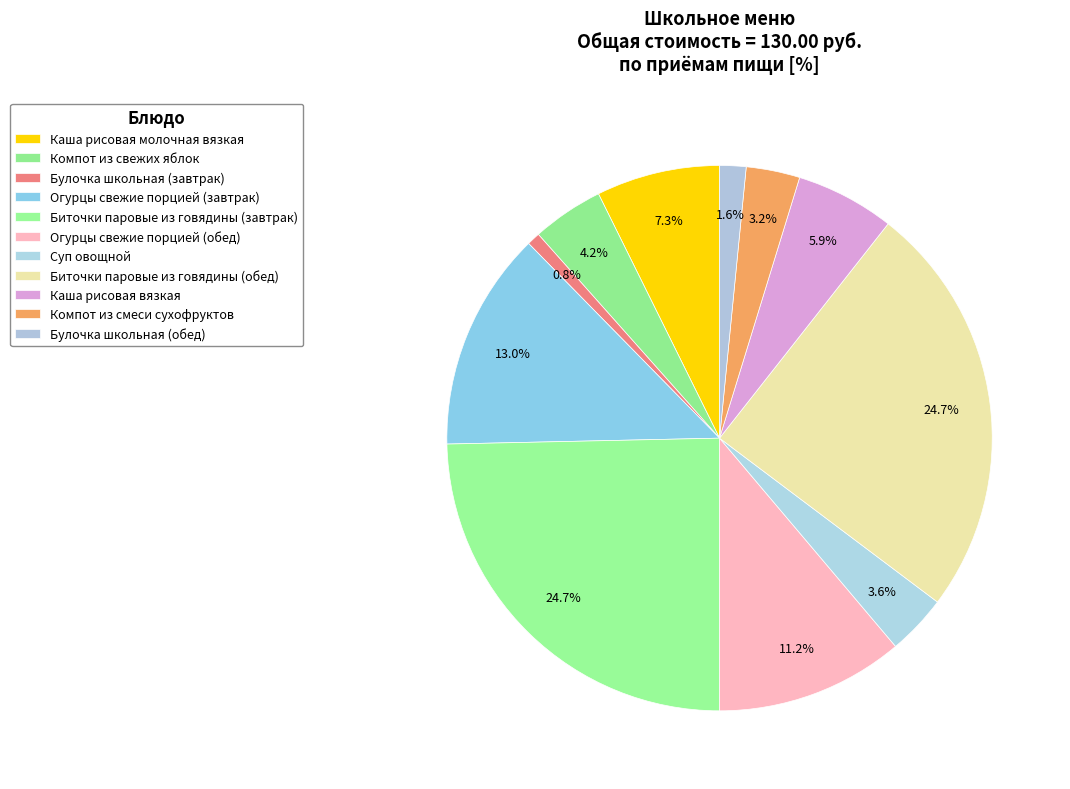

What is the largest slice in the pie chart?

Биточки паровые из говядины (завтрак)